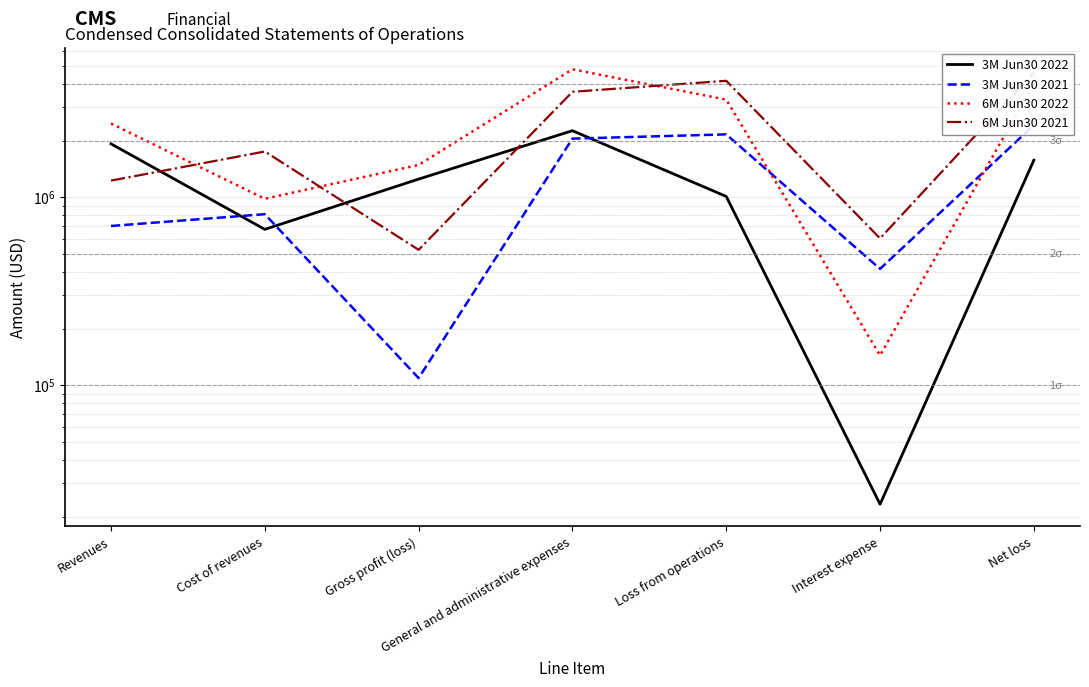

What is the maximum value for 3M Jun30 2022?

2255965